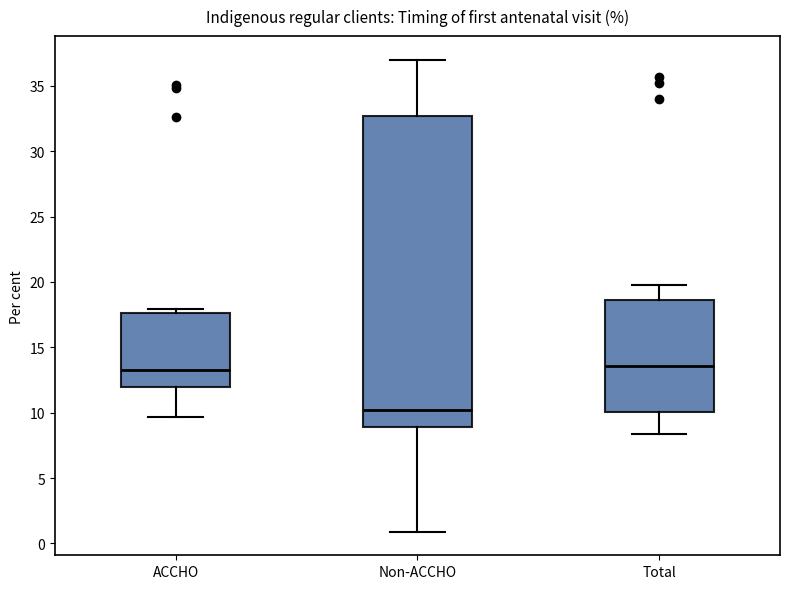

Reading left to right, transcribe this box plot: for each box, give where its median line is, the range the box spans, and where its two whiskers end, as read against the y-axis. The values are not printed on the chart, so give them approximately, as read against the axis.

ACCHO: median 13.5, box 12.0 to 17.5, whiskers 9.5 to 18.0
Non-ACCHO: median 10.0, box 9.0 to 32.5, whiskers 1.0 to 37.0
Total: median 13.5, box 10.0 to 18.5, whiskers 8.5 to 20.0